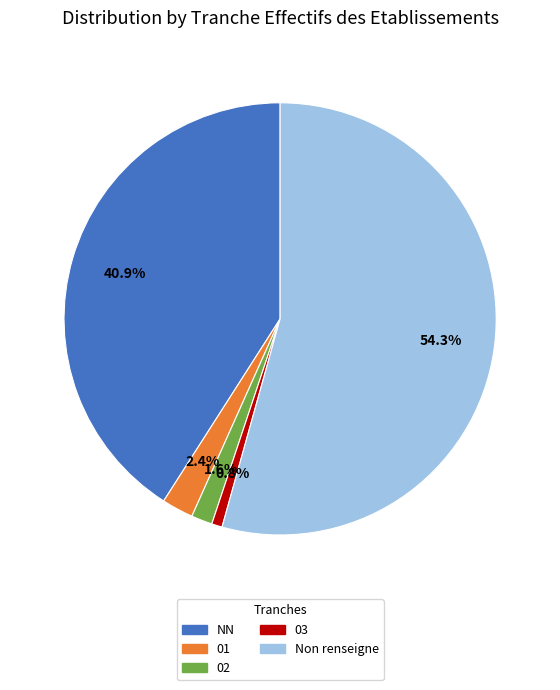

Which category has the smallest portion of the pie?

03